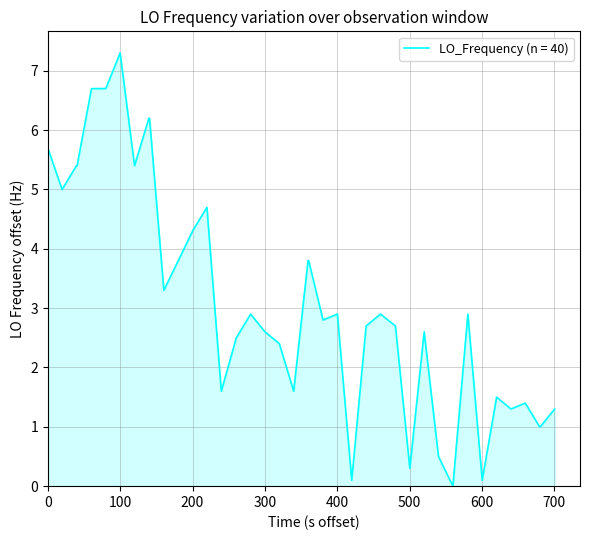

What is the difference between the maximum and minimum values?

7.3